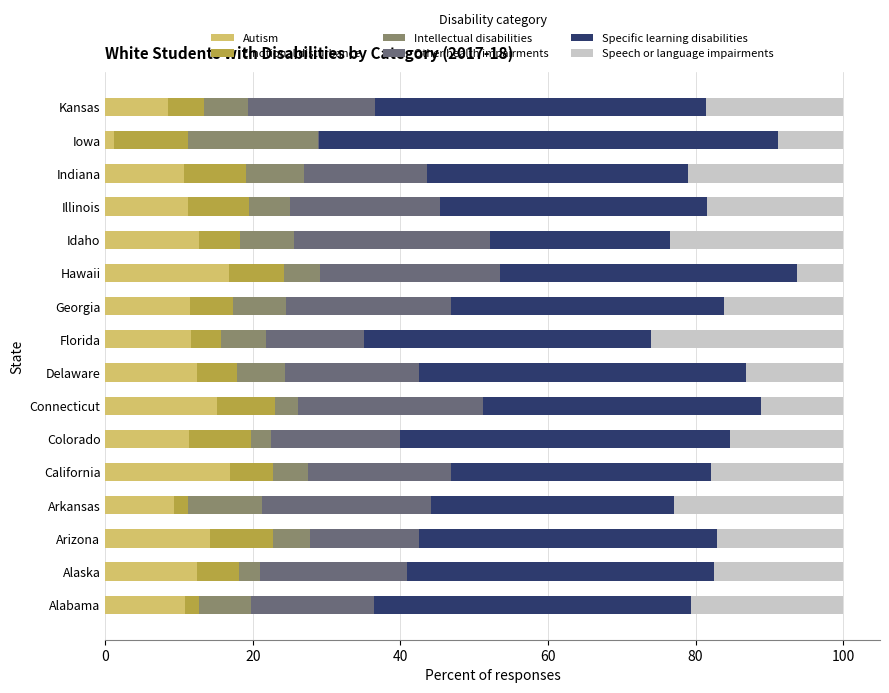

What is the total value across all series at Alaska?

100.0